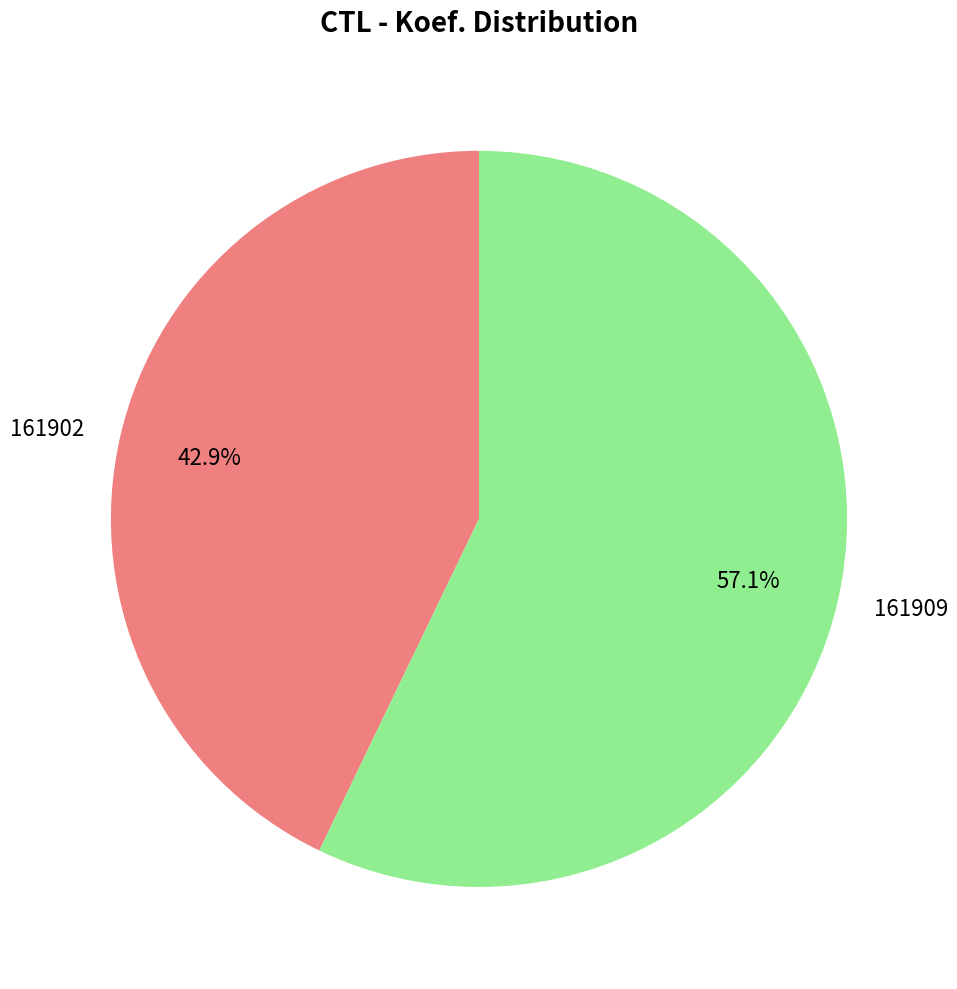

To the nearest percent, what percentage of the pie is 161909?

57%